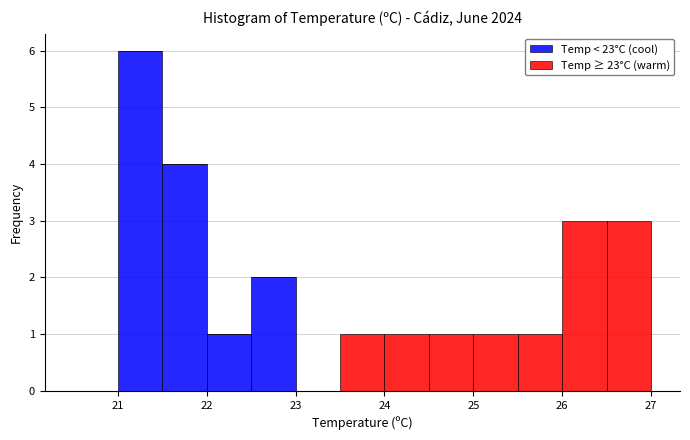

Reading left to right, transcribe this chart: for each stacked bar, give the range it covers on the x-axis and its total height. The values are not printed on the chart, so give them approximately, as read against the axis.

20.5 to 21.0: 0
21.0 to 21.5: 6
21.5 to 22.0: 4
22.0 to 22.5: 1
22.5 to 23.0: 2
23.0 to 23.5: 0
23.5 to 24.0: 1
24.0 to 24.5: 1
24.5 to 25.0: 1
25.0 to 25.5: 1
25.5 to 26.0: 1
26.0 to 26.5: 3
26.5 to 27.0: 3